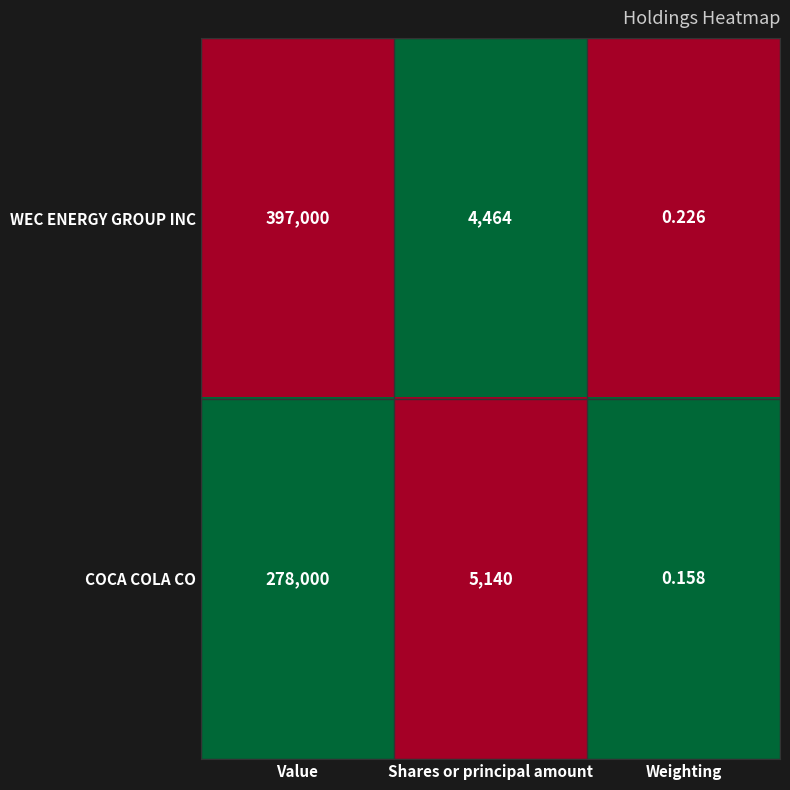

Is the value of WEC ENERGY GROUP INC at Value greater than the value of COCA COLA CO at Shares or principal amount?

Yes